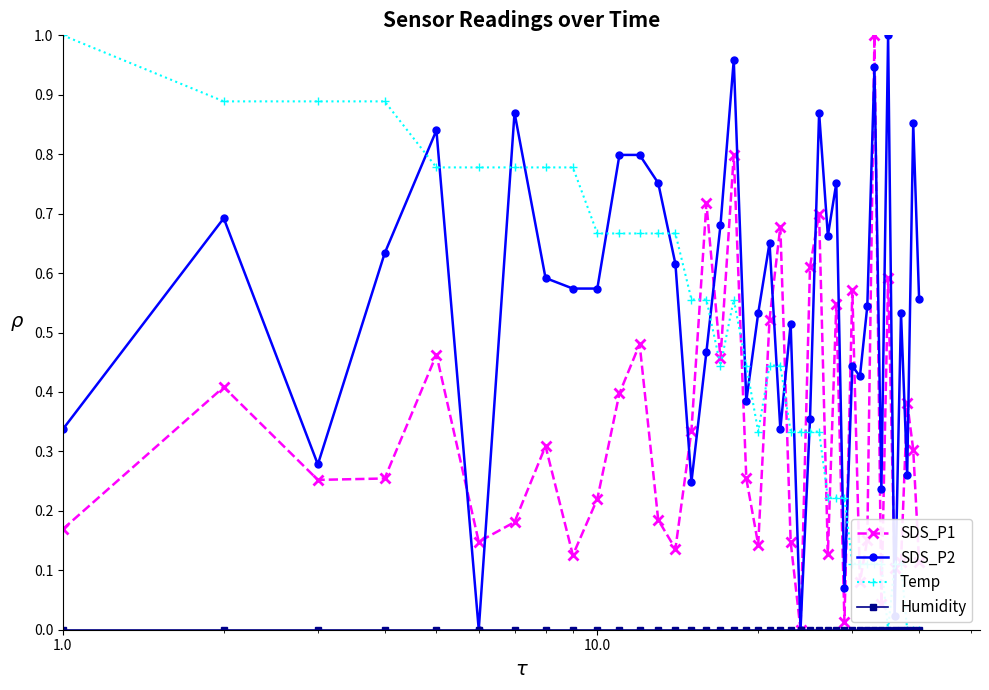

True or false: Temp has more than 0 interior local peaks.

True